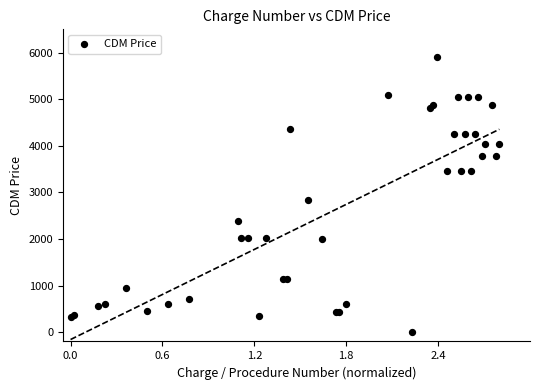

What Y value in the scatter plot is closest to 2955?

2828.7